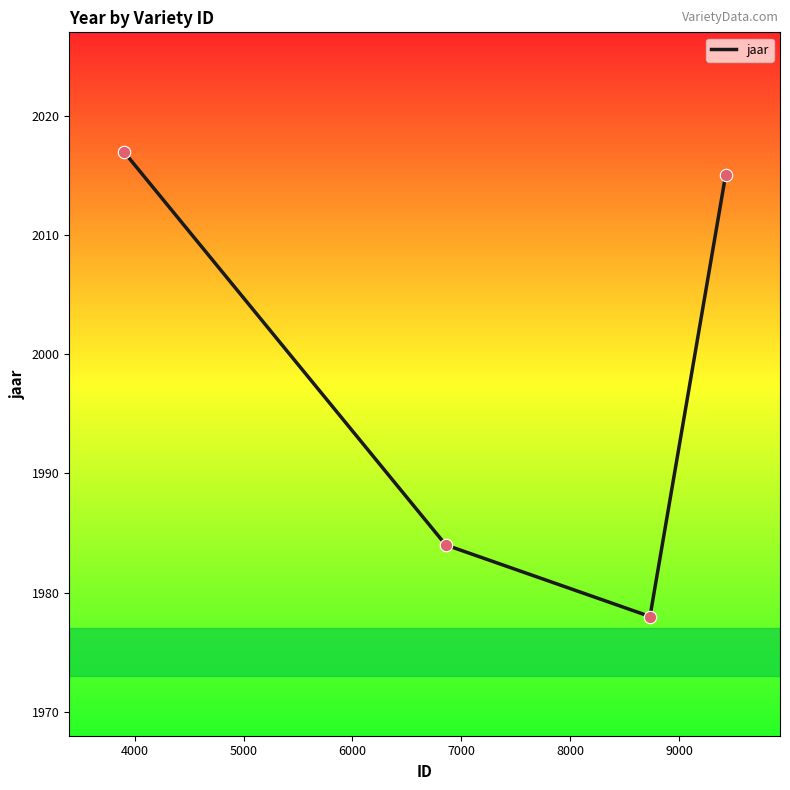

What is the difference between the second highest and second lowest values?

31